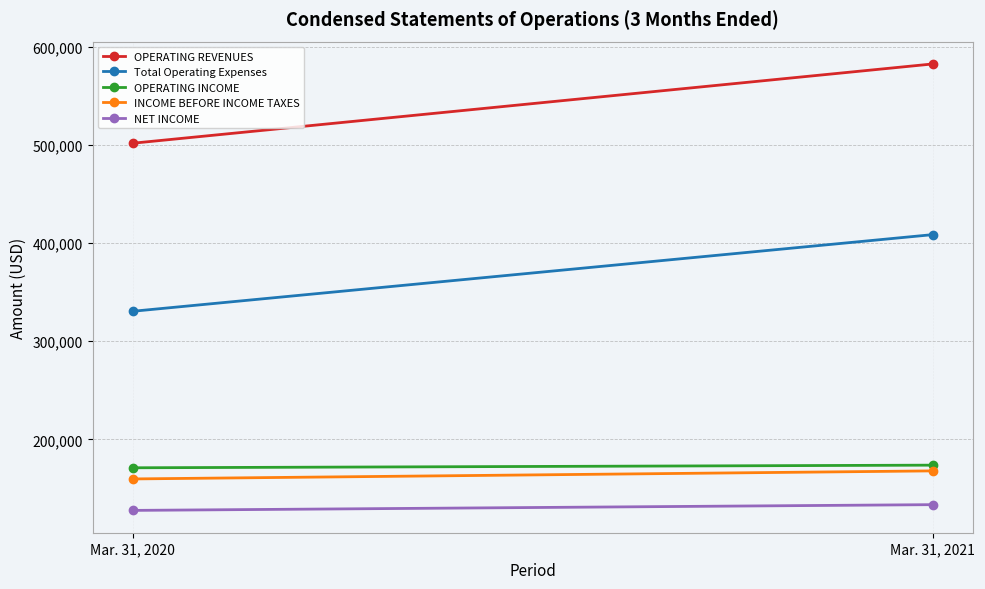

What is the total value across all series at Mar. 31, 2020?

1291034